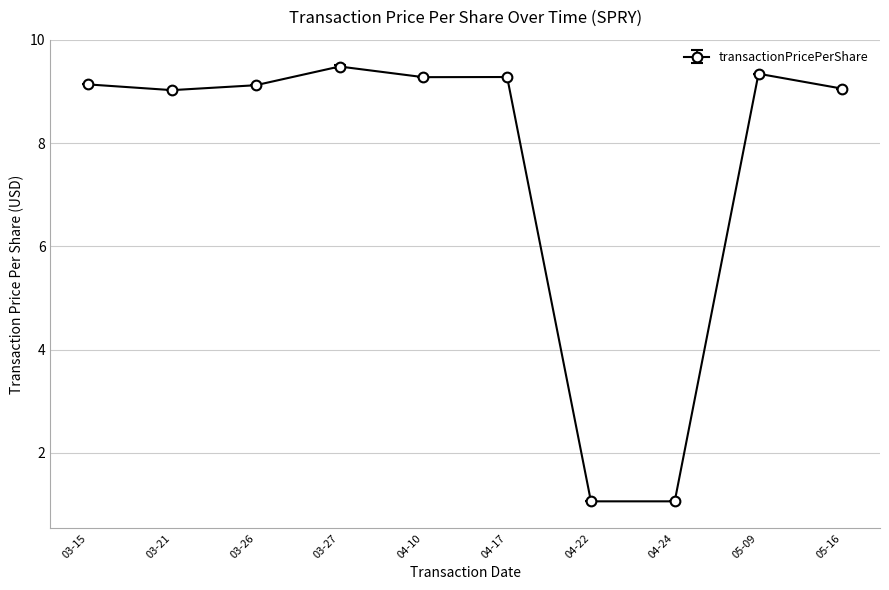

What is the label of the 3rd point from the right?

04-24